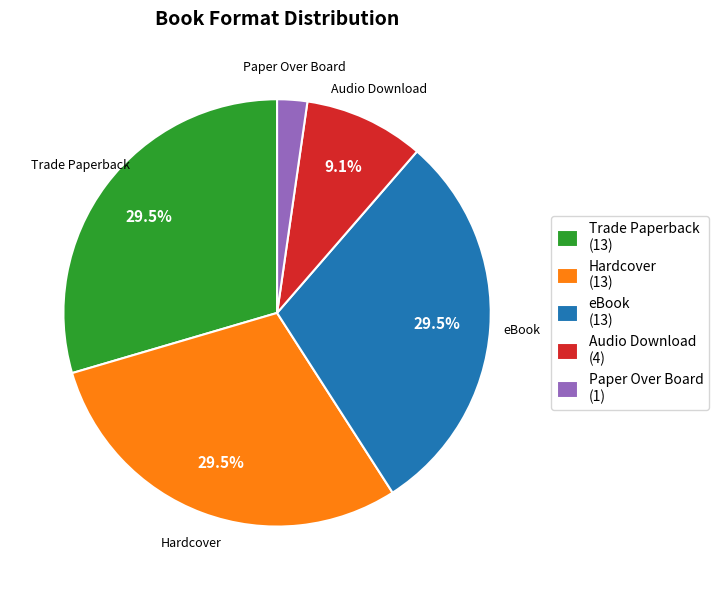

What is the ratio of the value at eBook to the value at Hardcover?

1.0